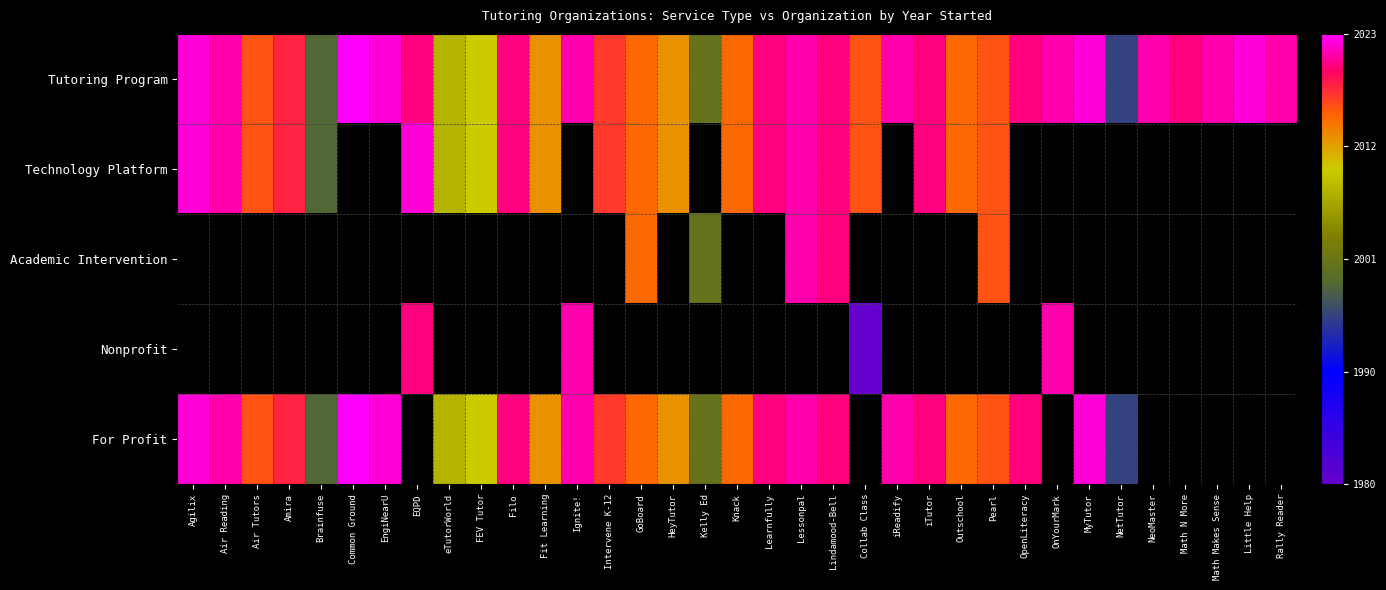

Which category has the lowest value in the Technology Platform series?

Brainfuse